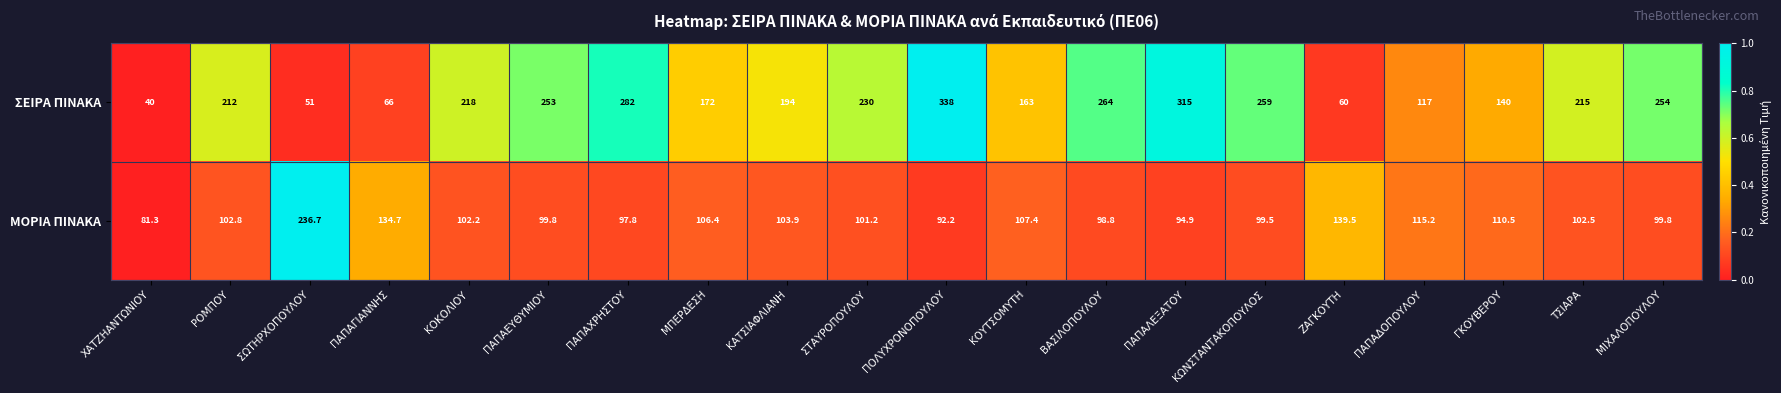

List the series in order of their peak value, lowest first.

ΜΟΡΙΑ ΠΙΝΑΚΑ, ΣΕΙΡΑ ΠΙΝΑΚΑ